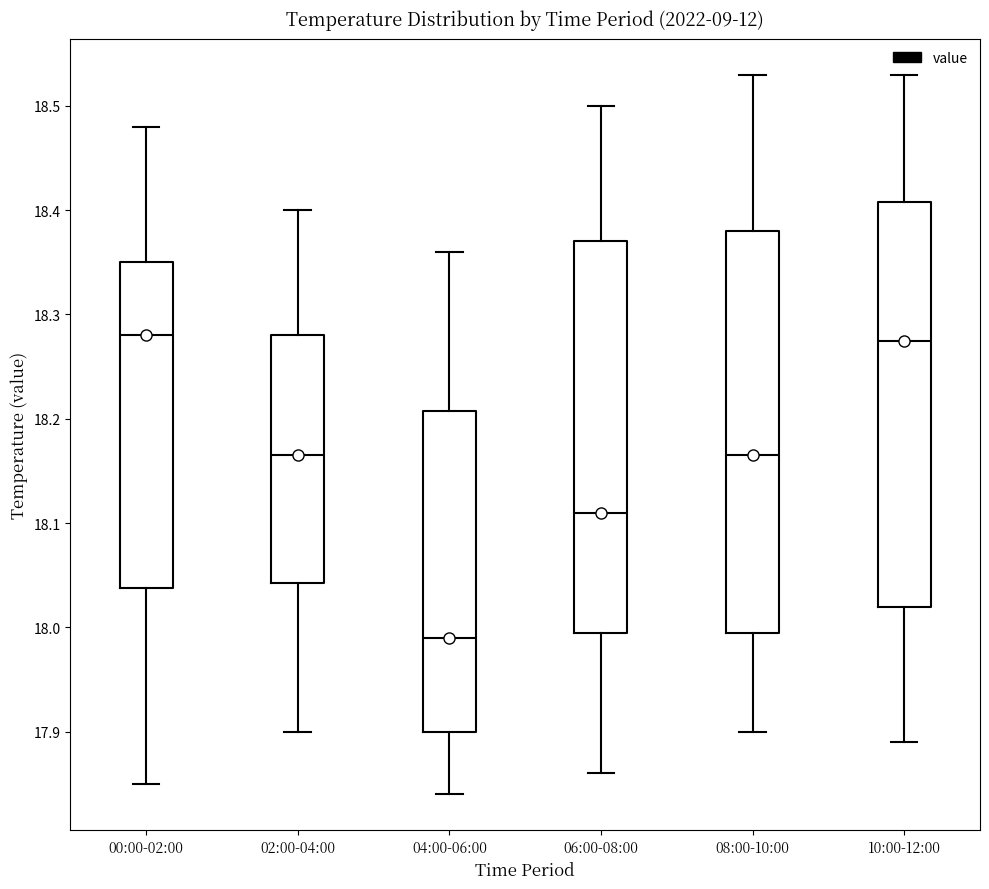

Which box's median line is the lowest?

04:00-06:00